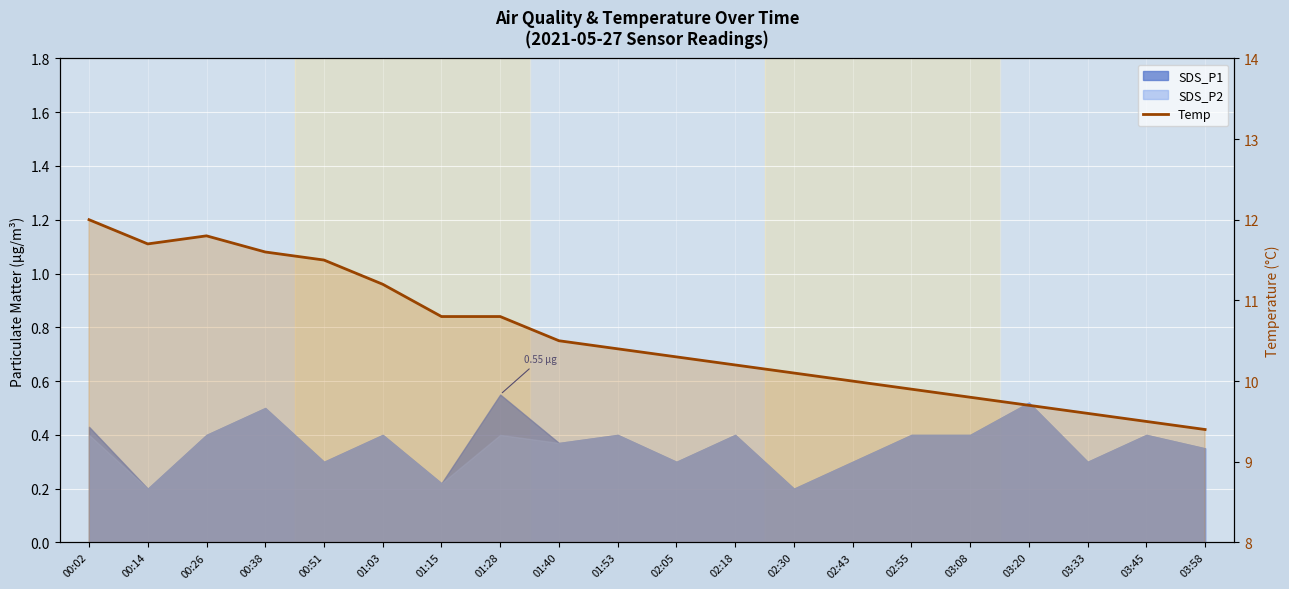

What is the difference between the maximum and second lowest values?

2.5